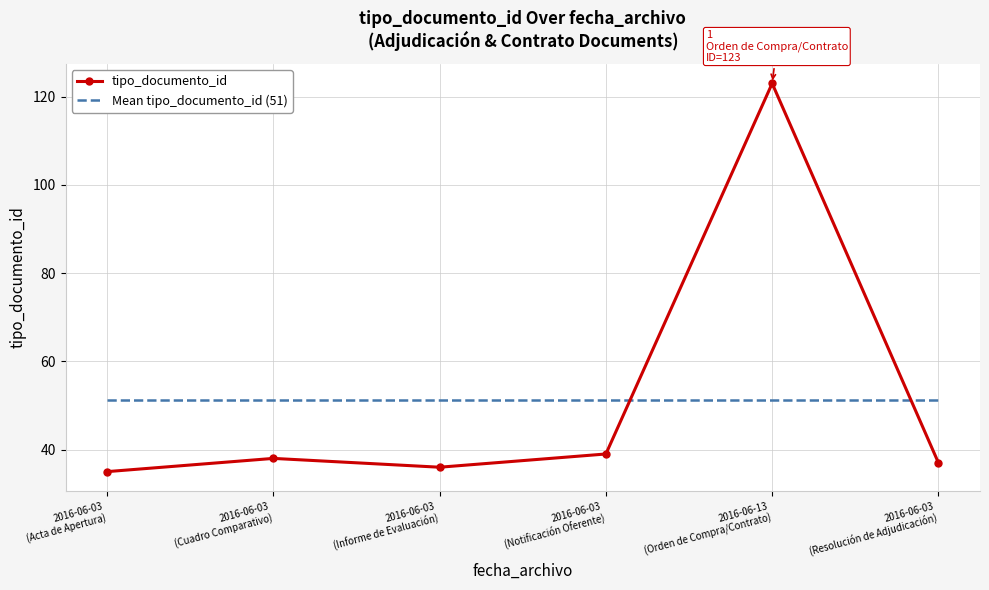

List the series in order of their peak value, lowest first.

Mean tipo_documento_id (51), tipo_documento_id